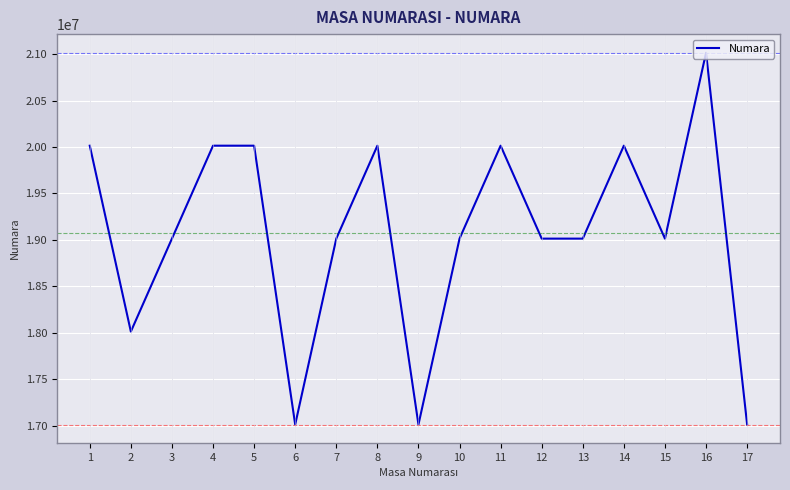

At which category does the data reach its first local valley?

2